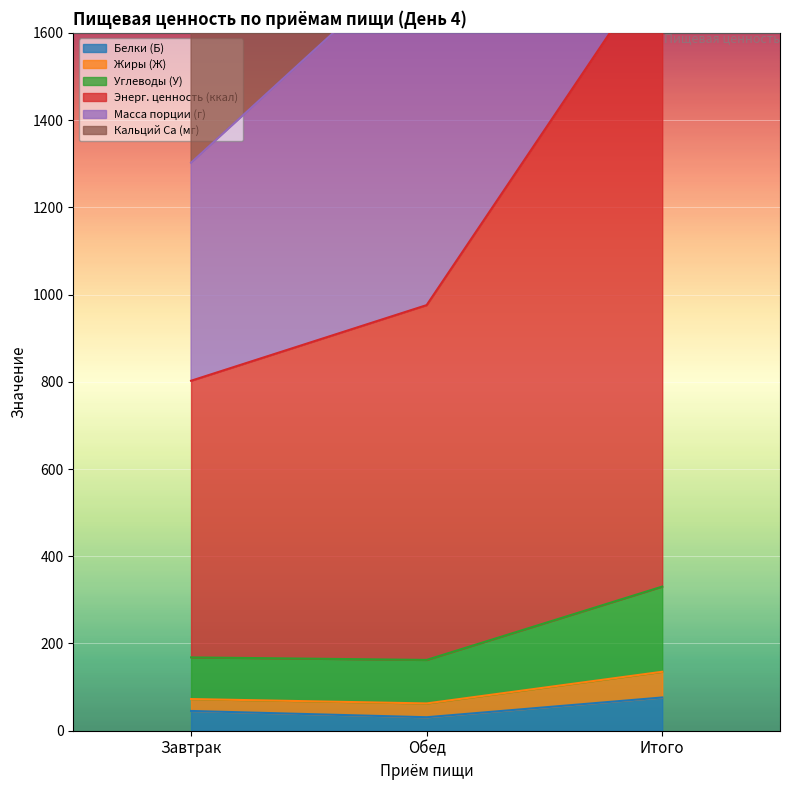

What is the total value across all series at Завтрак?

3977.0